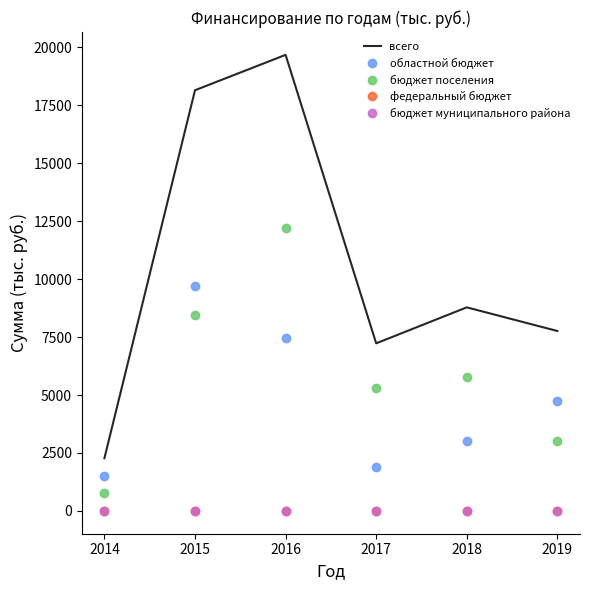

True or false: бюджет муниципального района and областной бюджет cross at least once.

False